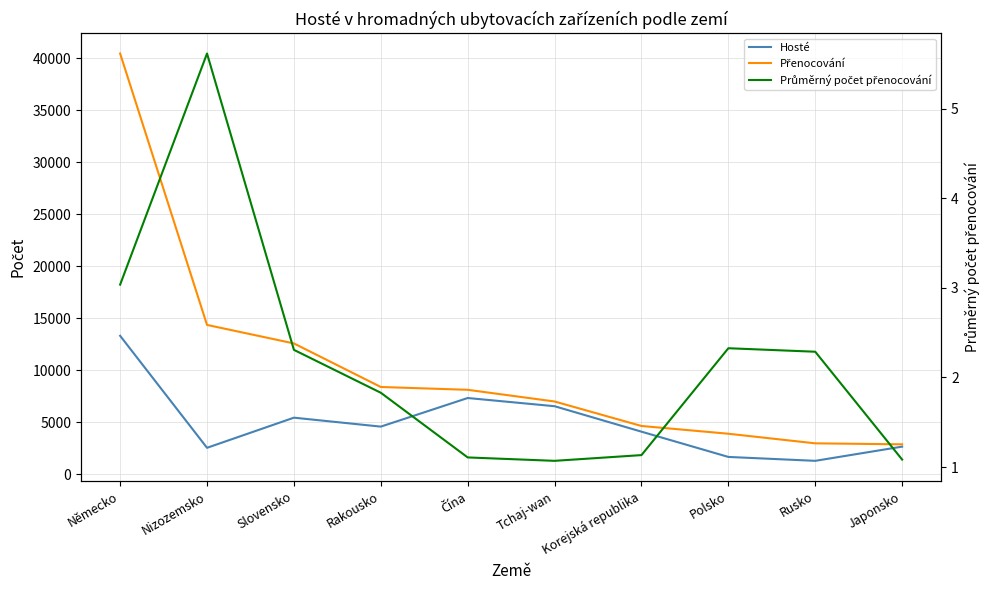

How many data points does each series have?

10